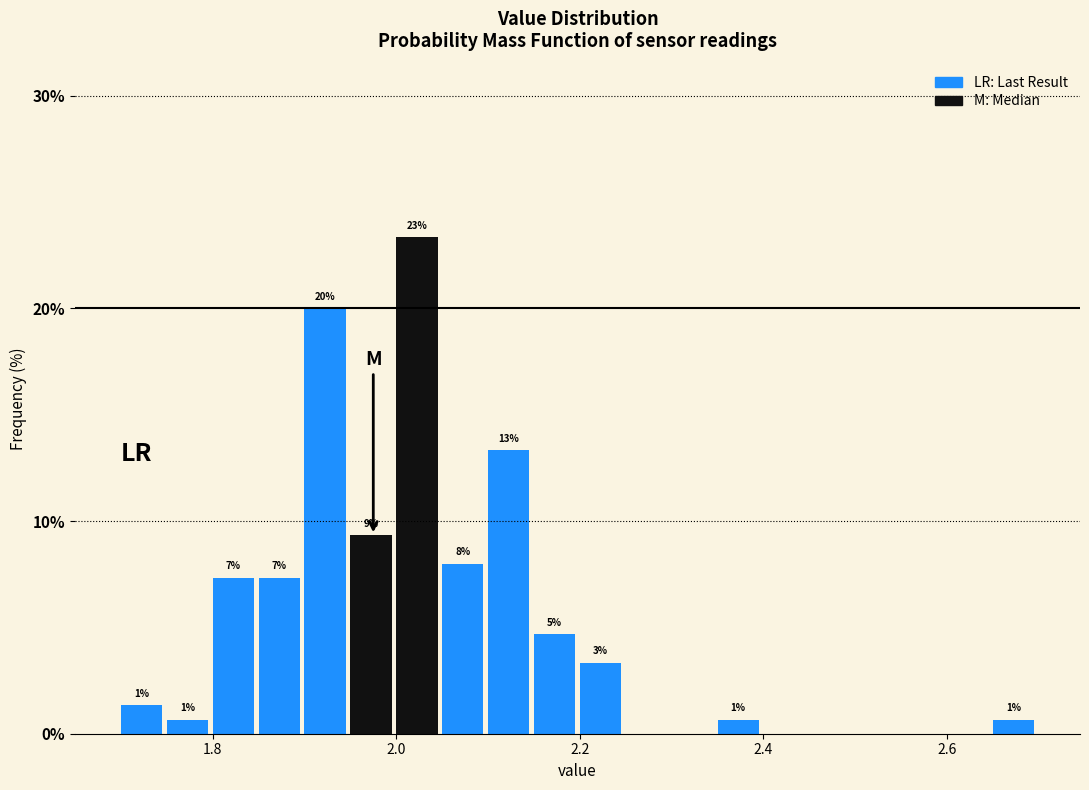

Around what value on the x-axis is the tallest bar? Give the approximate position of its centre, as read against the axis.

2.02